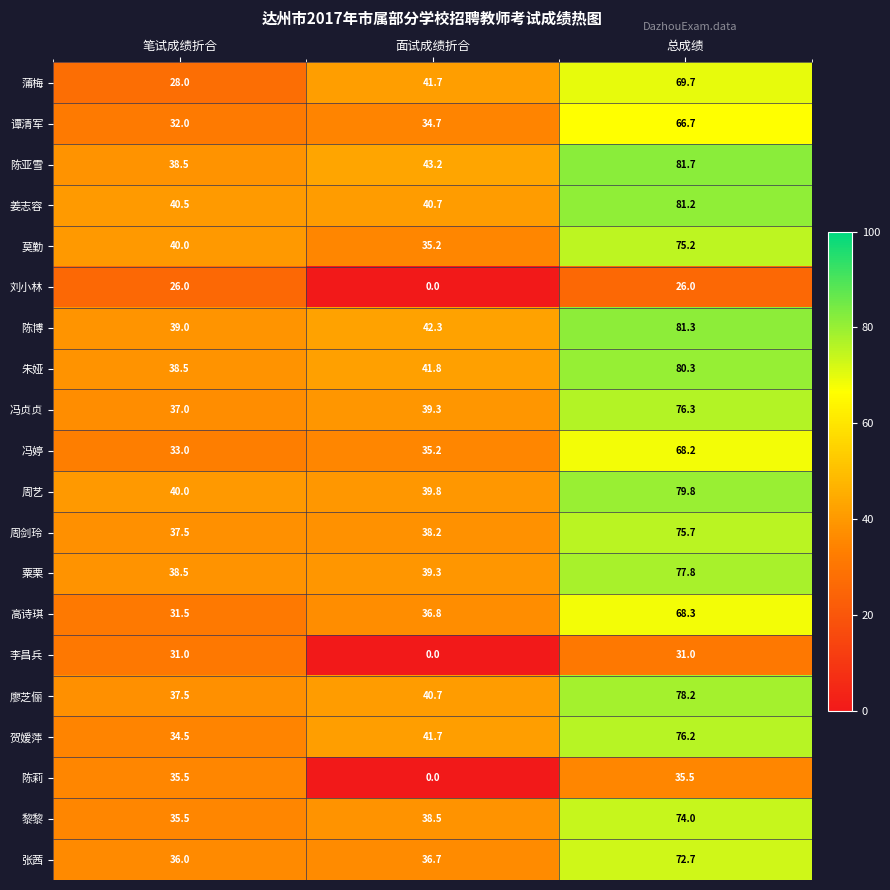

At which label is 周剑玲 closest to 56?

面试成绩折合